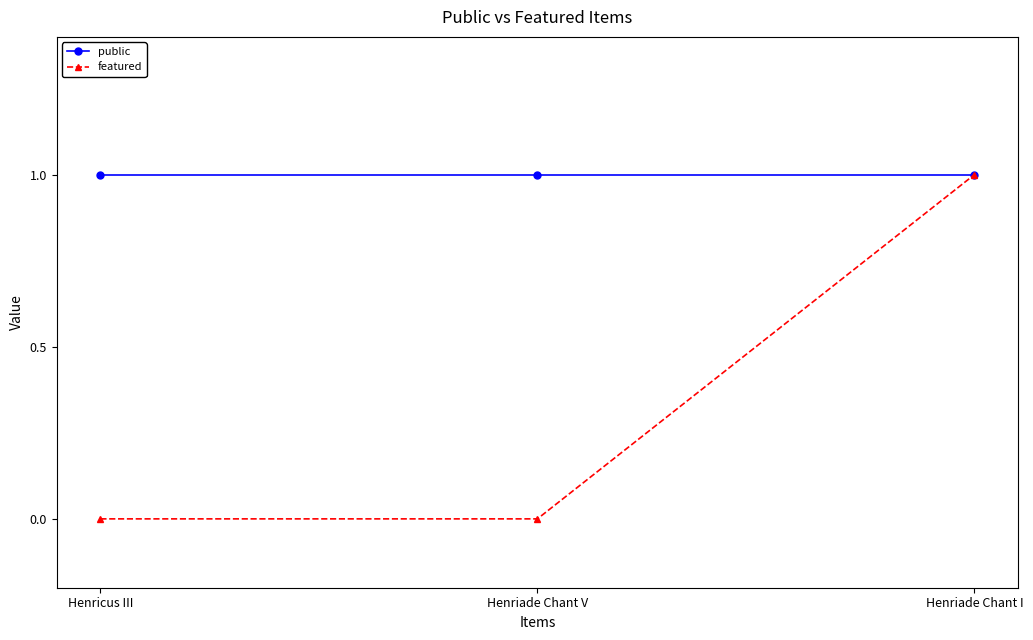

What is the spread (max minus min) of values at Henriade Chant V?

1